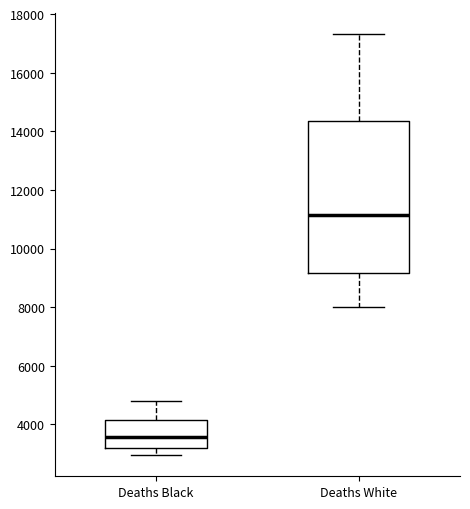

Reading left to right, transcribe this box plot: for each box, give where its median line is, the range the box spans, and where its two whiskers end, as read against the y-axis. The values are not printed on the chart, so give them approximately, as read against the axis.

Deaths Black: median 3600, box 3200 to 4200, whiskers 3000 to 4800
Deaths White: median 11200, box 9200 to 14400, whiskers 8000 to 17400